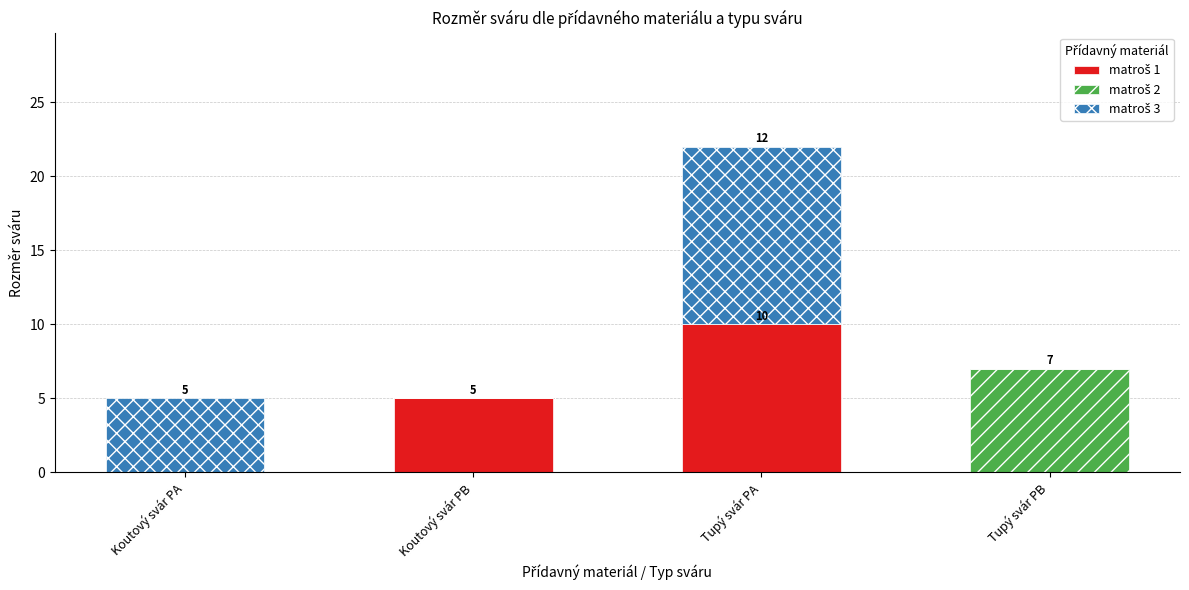

What is the total value across all series at Koutový svár PA?

5